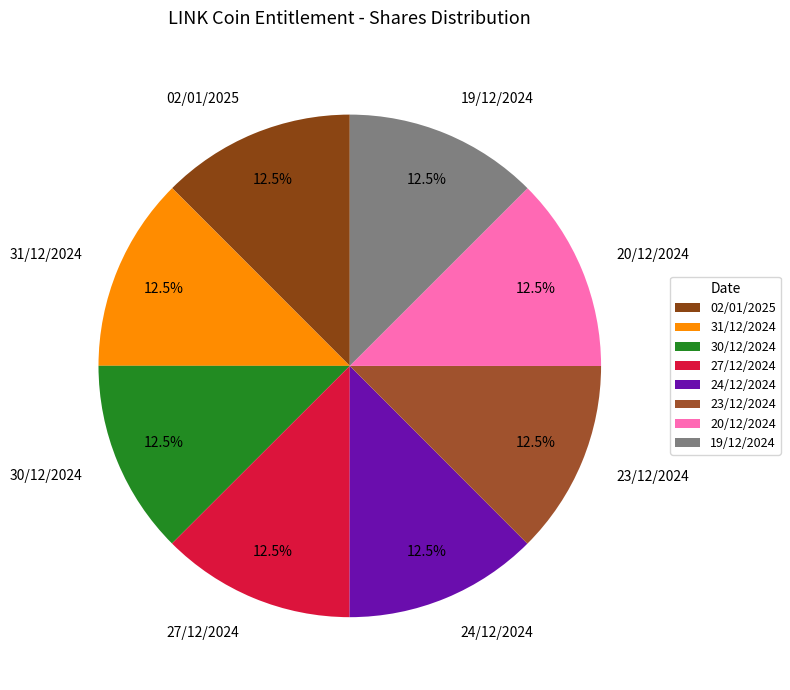

What is the ratio of the value at 31/12/2024 to the value at 19/12/2024?

1.0